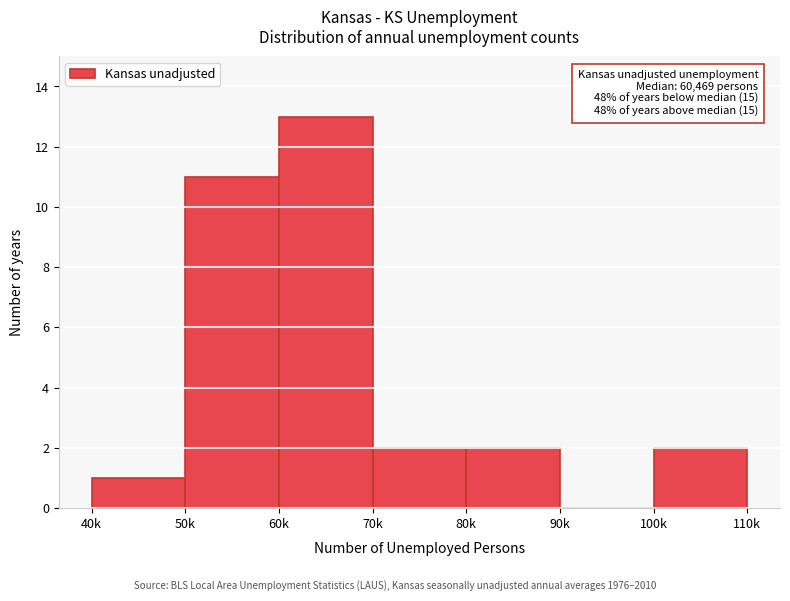

Reading right to left, transcribe all the data shown in this chart.

100k=2	90k=0	80k=2	70k=2	60k=13	50k=11	40k=1